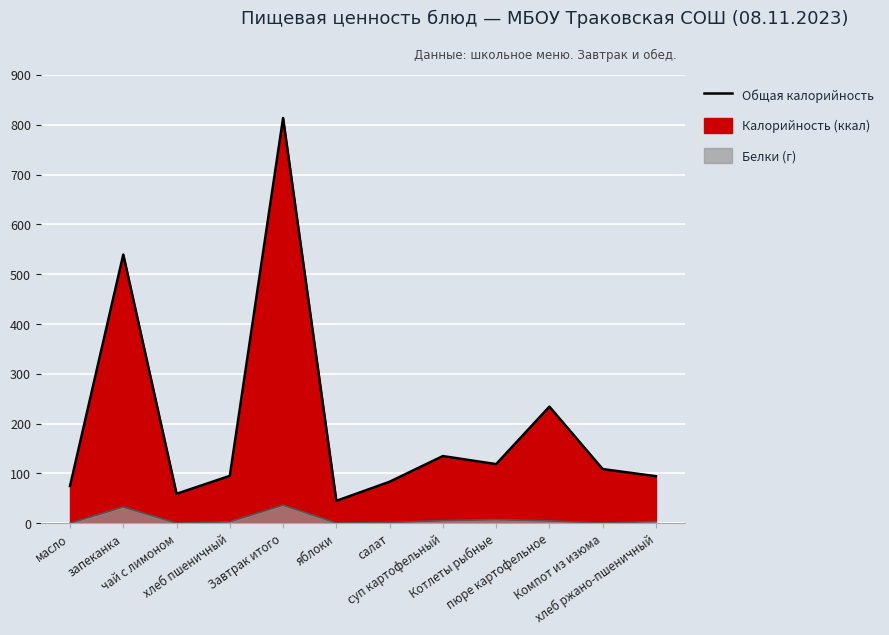

Where is Калорийность nearest to the value 429?

запеканка